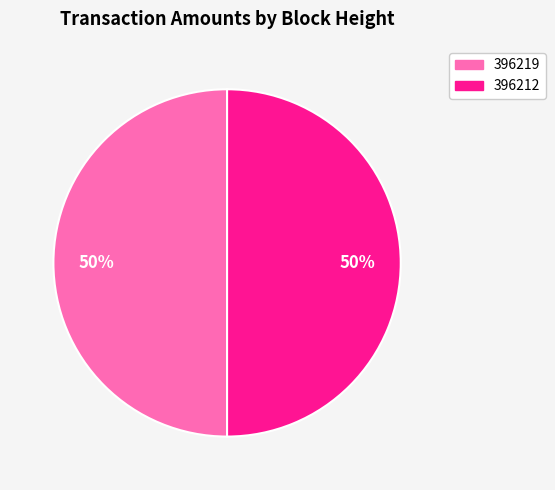

To the nearest percent, what percentage of the pie is 396219?

50%